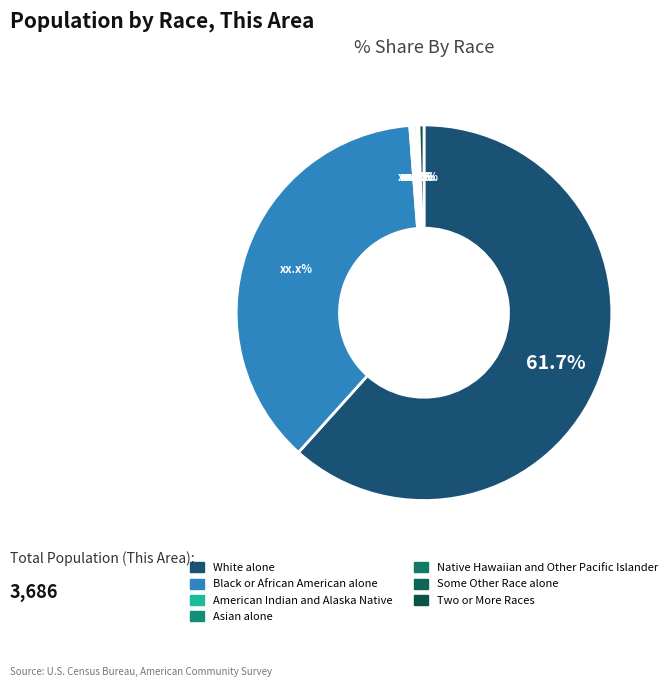

Which slice represents more than half of the pie?

White alone